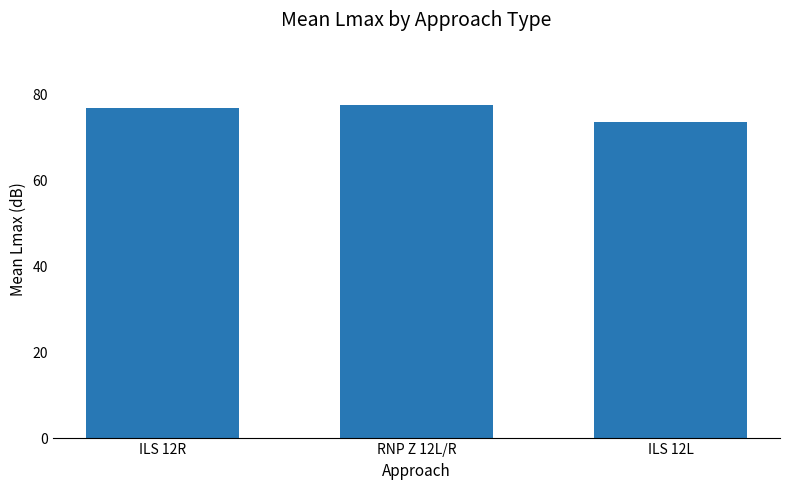

What is the change in value from ILS 12R to RNP Z 12L/R?

+0.6